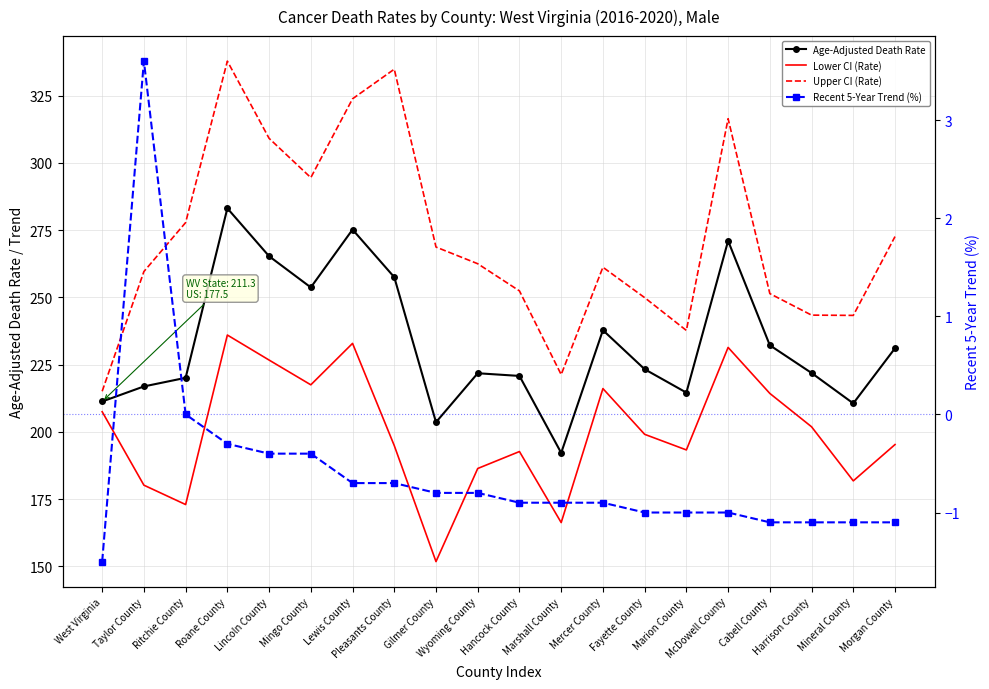

Which series has the largest total across all categories?

Upper CI (Rate)